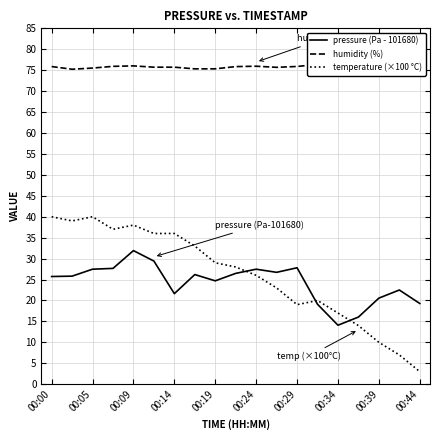

Is it true that pressure (Pa - 101680) equals 27.8 at 00:29?

True